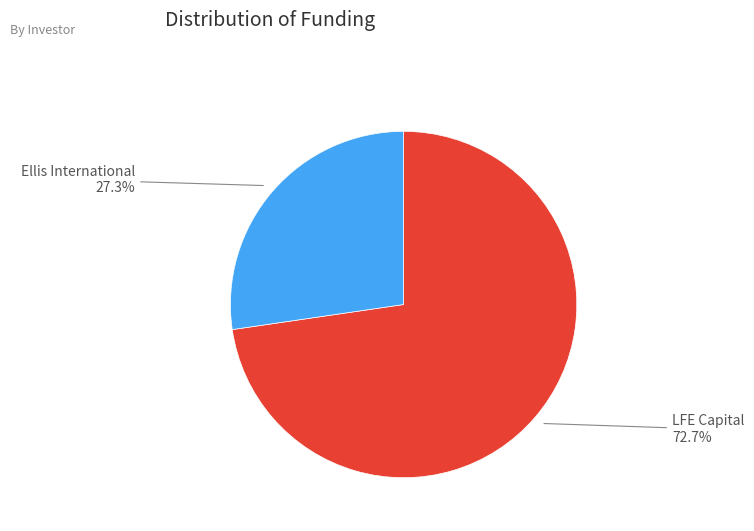

Combined, do LFE Capital and Ellis International account for over 50%?

Yes